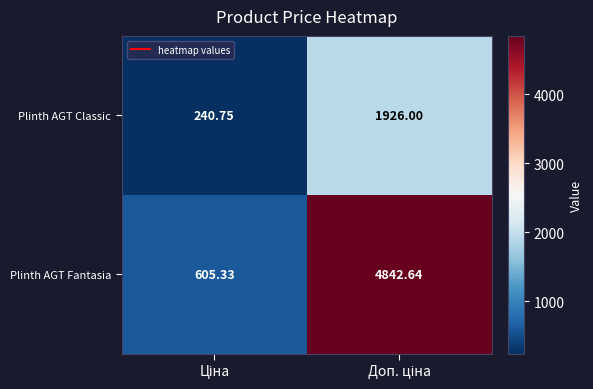

List the series in order of their overall mean, lowest first.

Plinth AGT Classic, Plinth AGT Fantasia